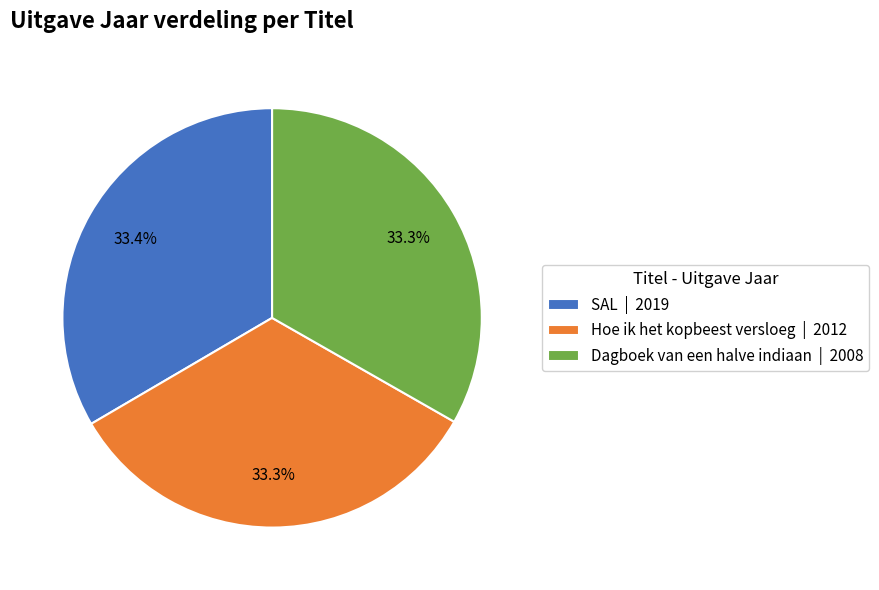

To the nearest percent, what percentage of the pie is Dagboek van een halve indiaan?

33%